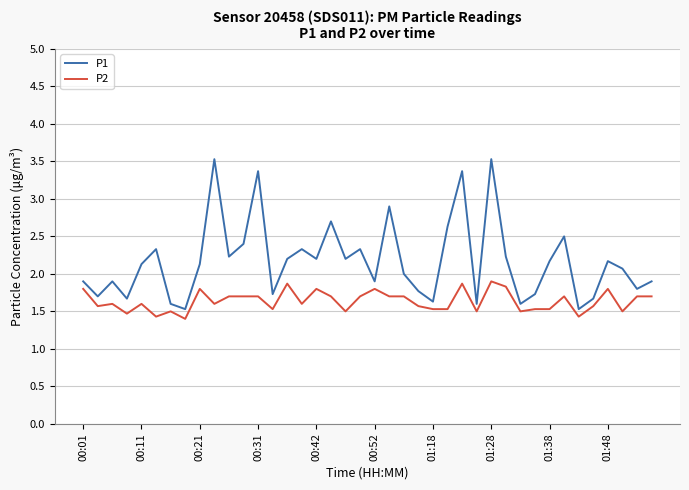

What is the difference between the maximum and minimum values in the P2 series?

0.5